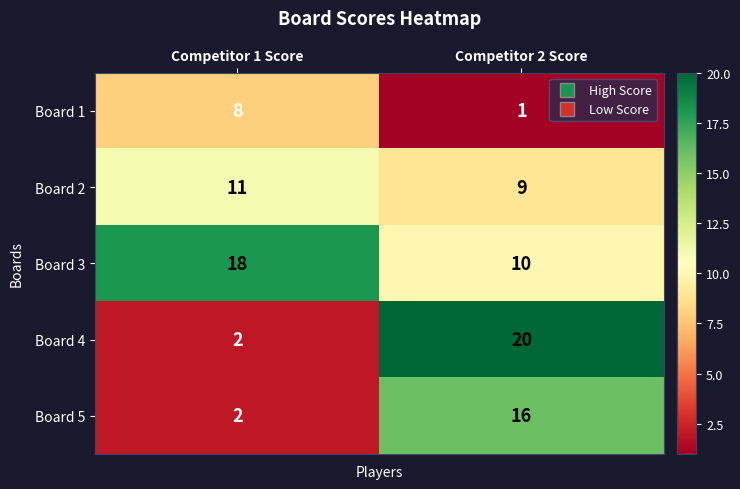

Is it true that Board 4 equals 33 at Competitor 2 Score?

False